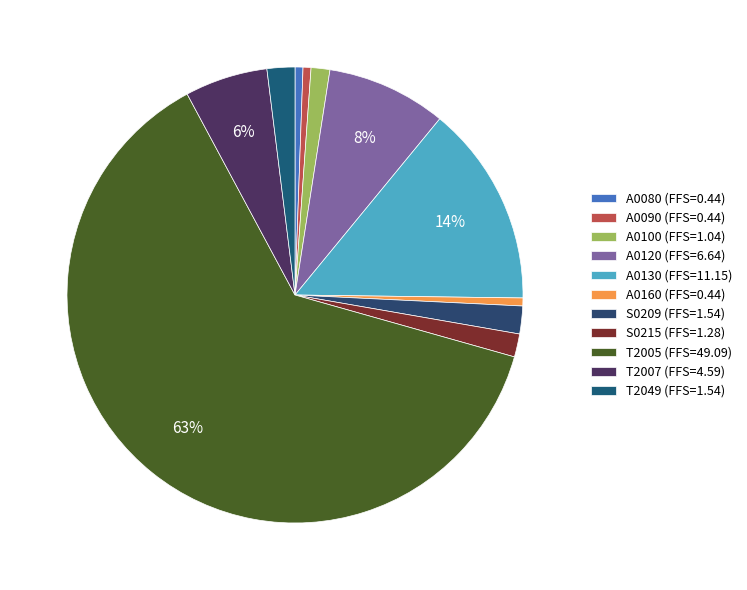

What is the majority slice?

T2005